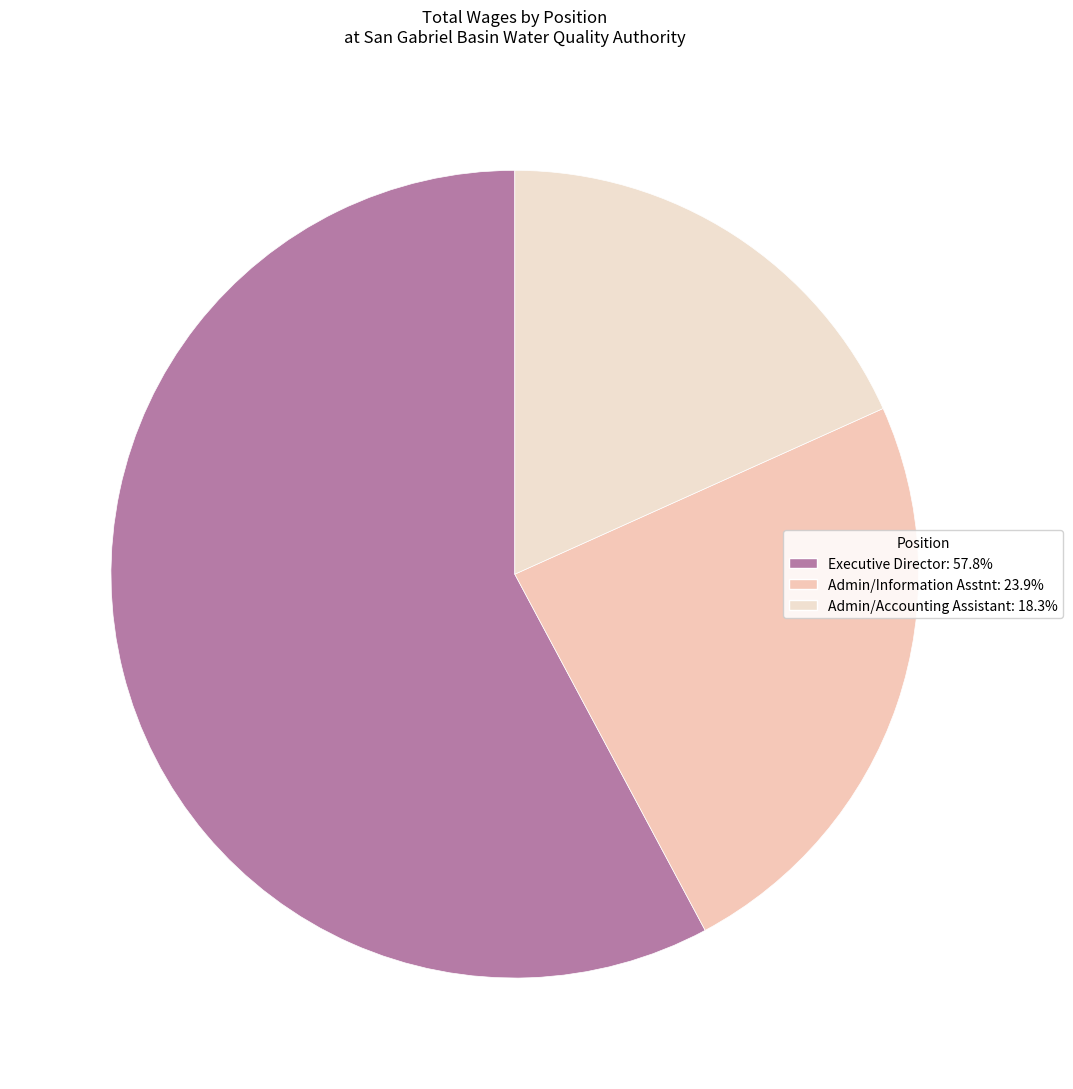

Is there any slice that represents more than half of the pie?

Yes